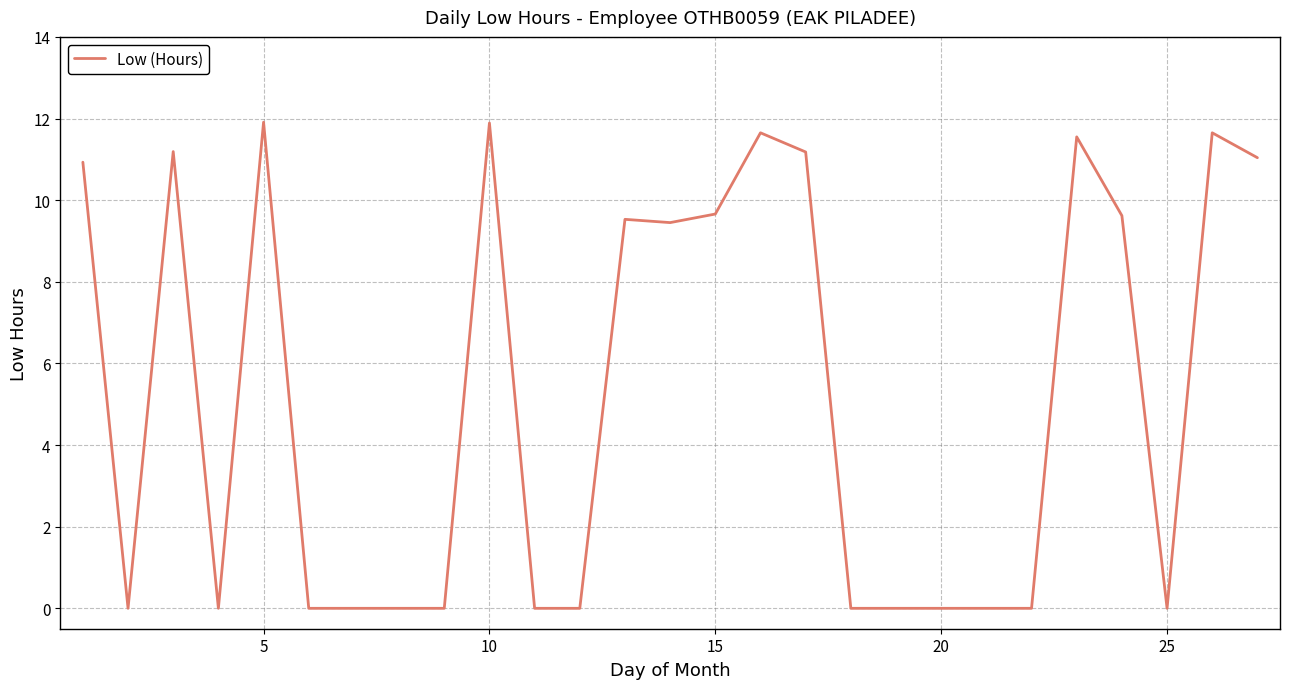

What is the difference between the maximum and minimum values?

11.9